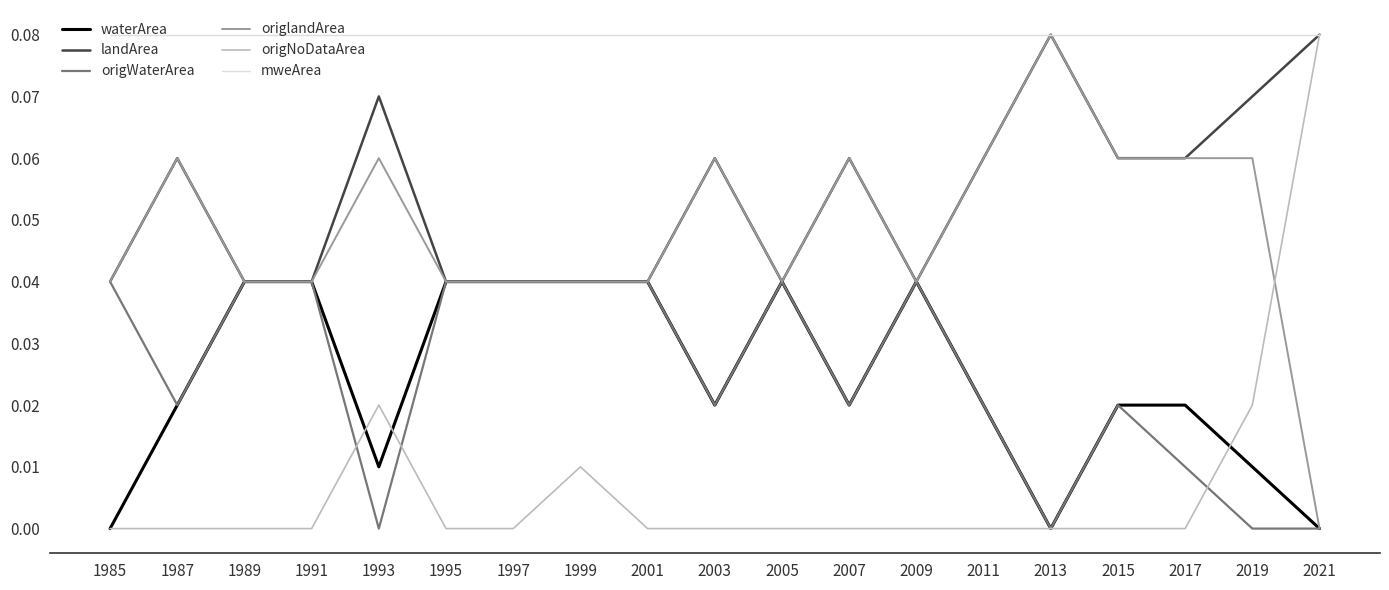

True or false: origNoDataArea has a value of 0.0 at 2013.

True